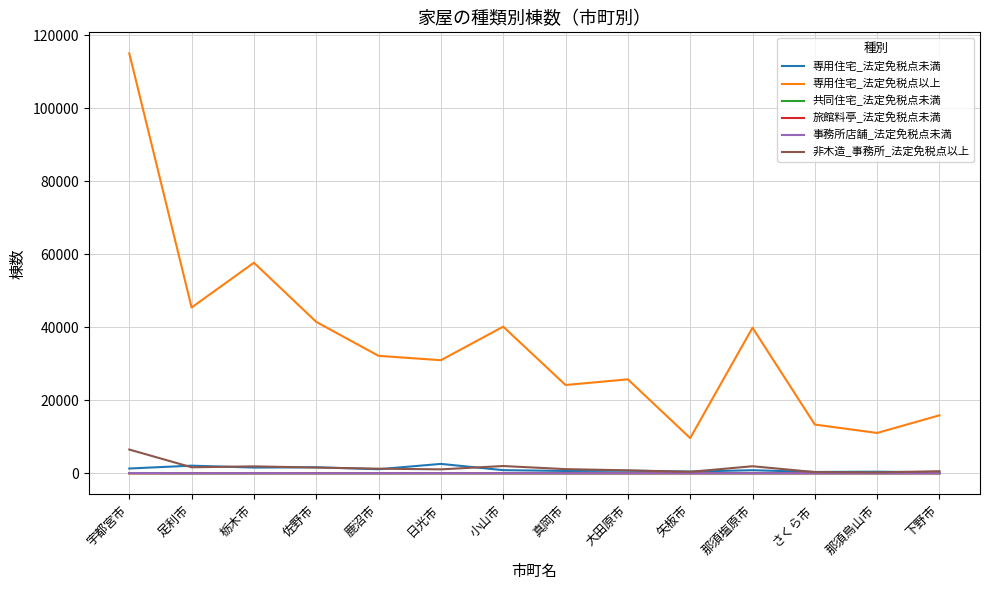

Between 宇都宮市 and さくら市, which series saw the biggest shift?

専用住宅_法定免税点以上